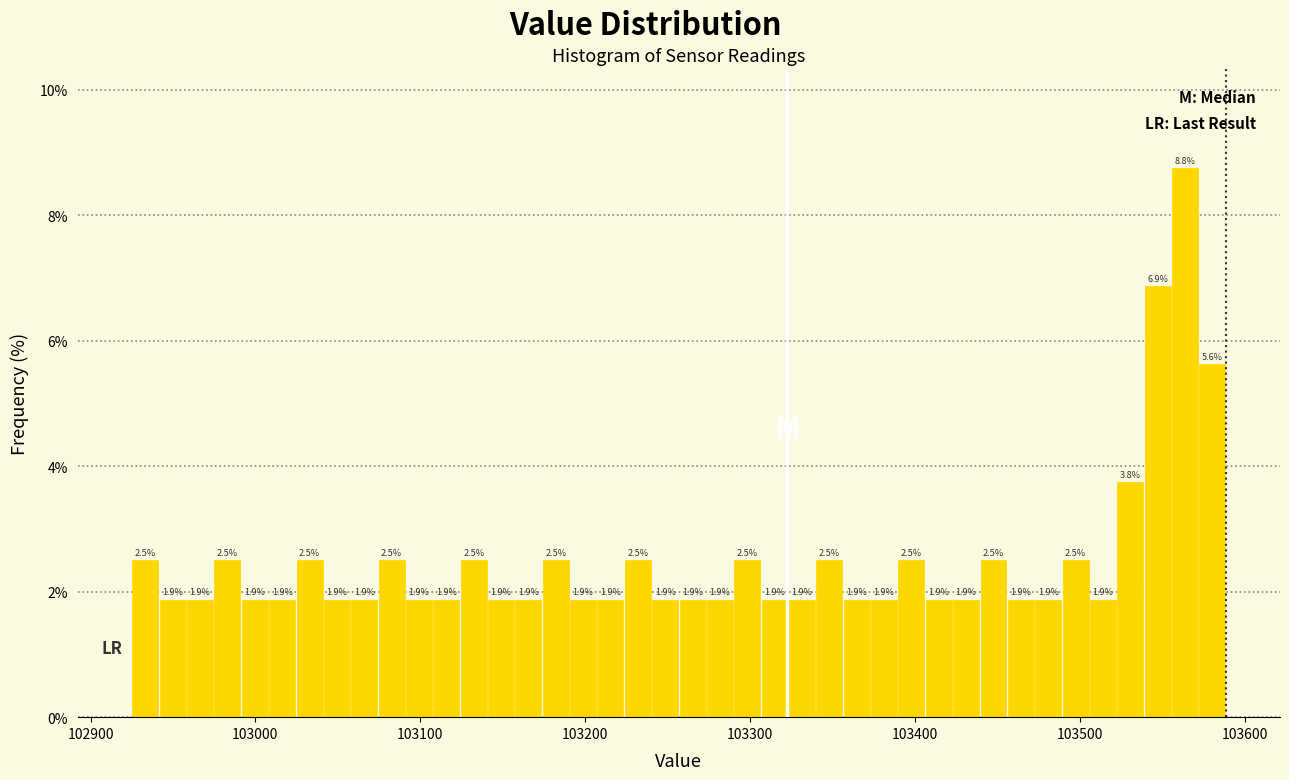

Around what value on the x-axis is the tallest bar? Give the approximate position of its centre, as read against the axis.

103560